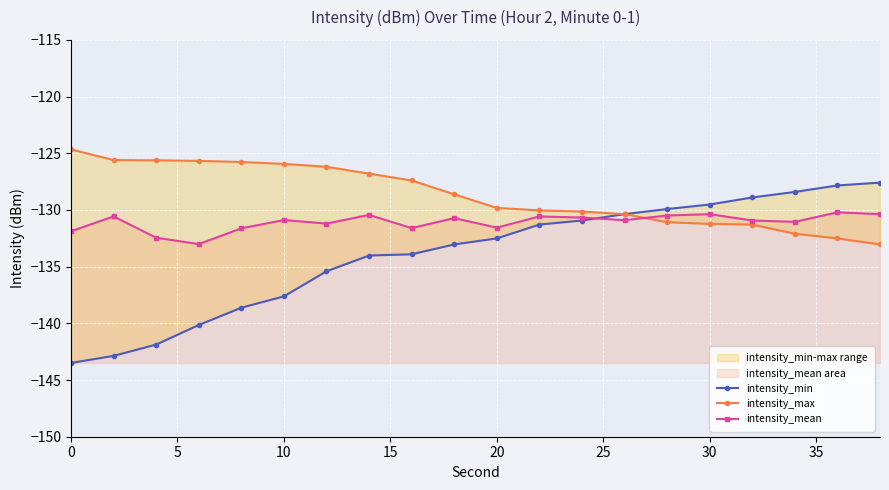

Is it true that intensity_max equals -124.7 at 0?

True